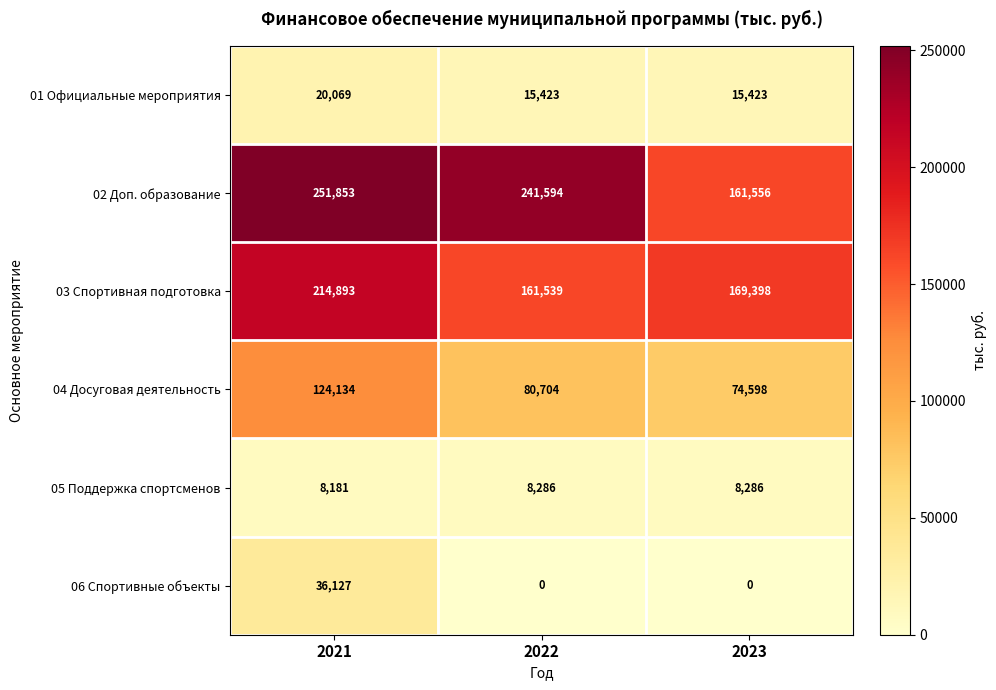

Rank the series at 2023 from highest to lowest value.

03 Спортивная подготовка, 02 Доп. образование, 04 Досуговая деятельность, 01 Официальные мероприятия, 05 Поддержка спортсменов, 06 Спортивные объекты